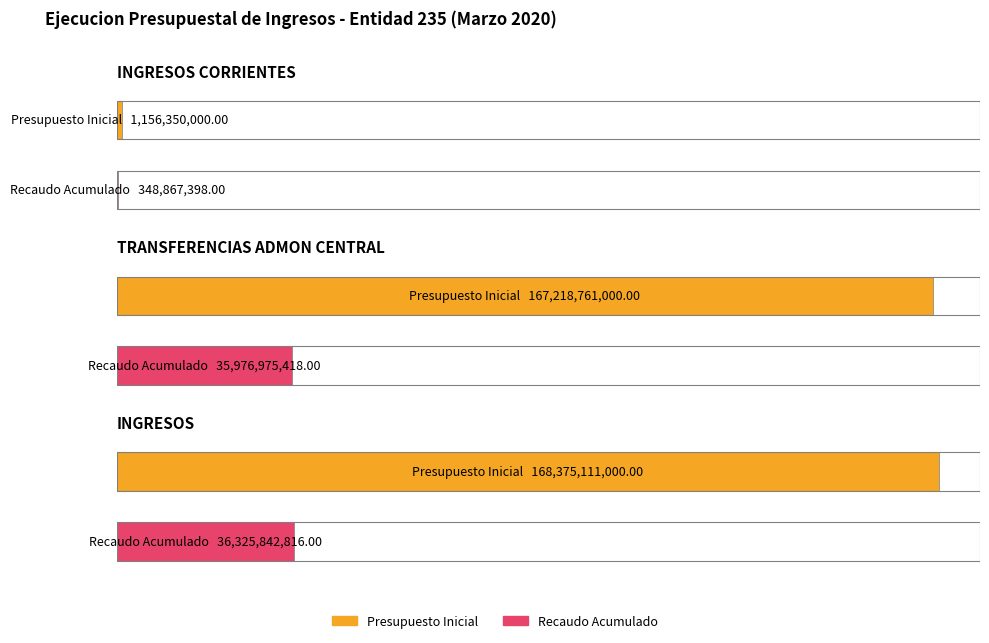

How many values in the Presupuesto Inicial series exceed 167218761000?

1